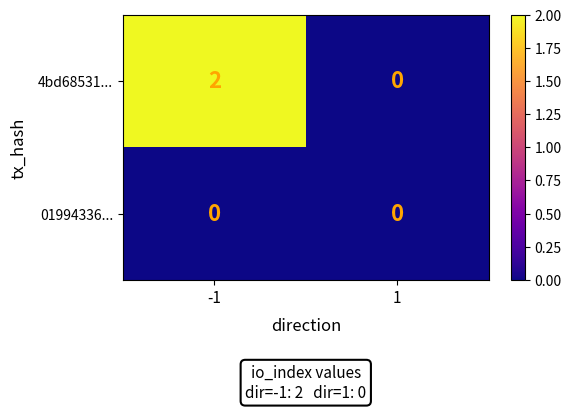

Which series has the largest total across all categories?

4bd68531...